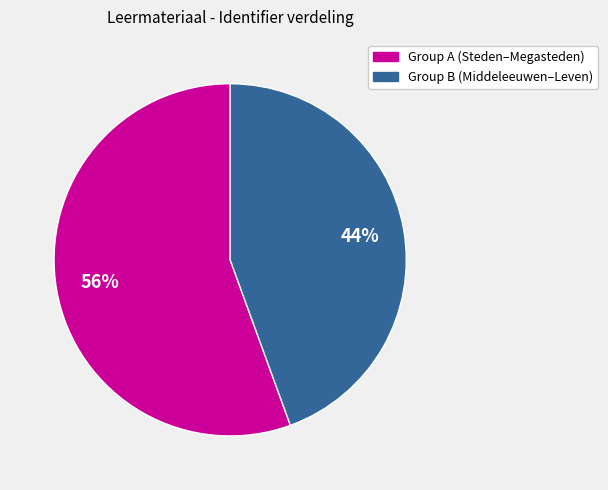

Does any single category account for the majority?

Yes